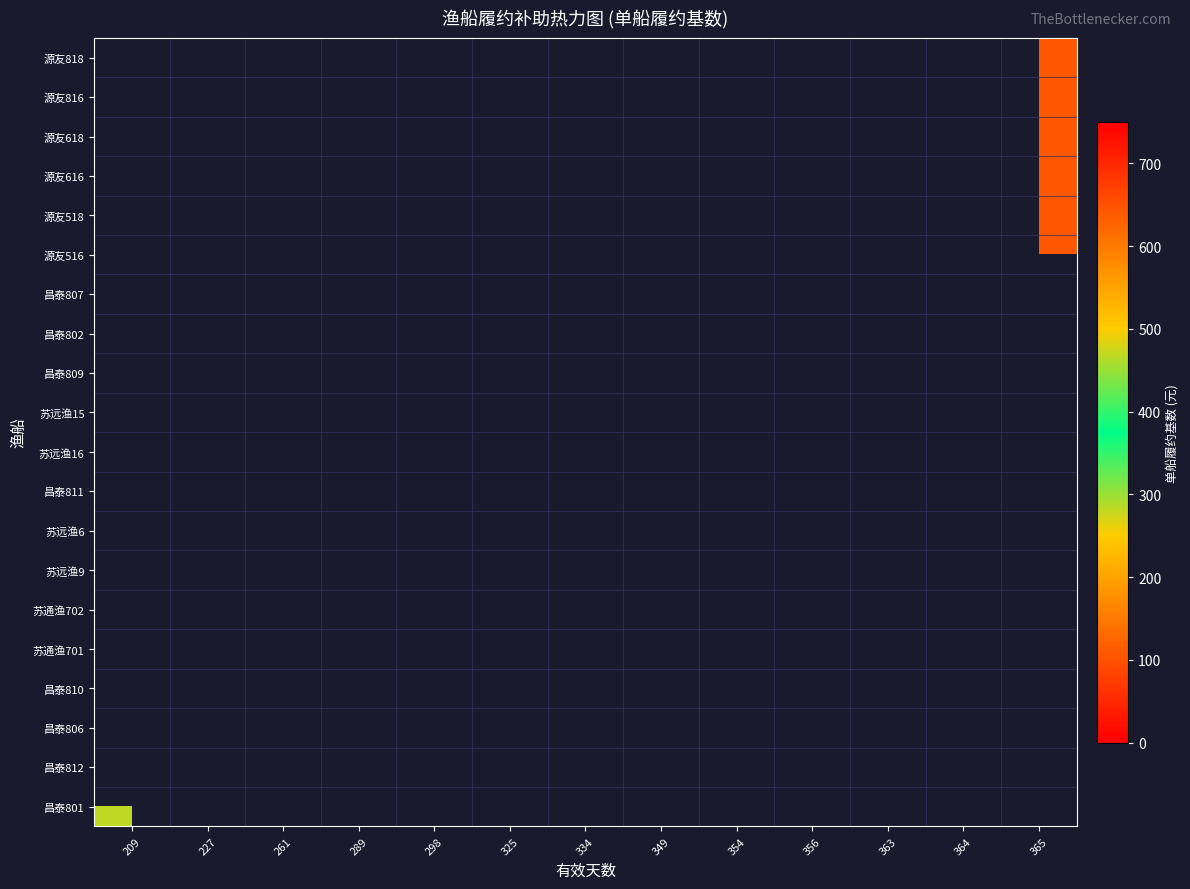

Is the value of 苏远渔6 at 325 greater than the value of 昌泰809 at 261?

No